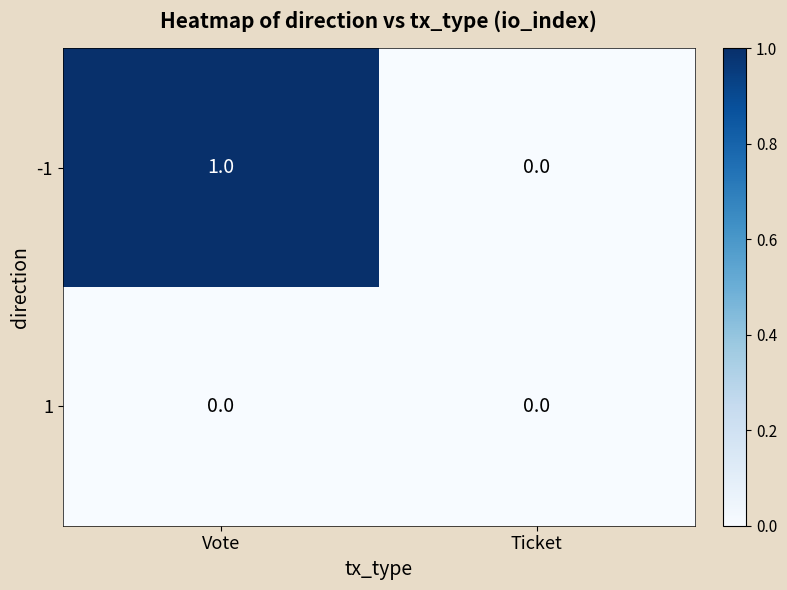

Which series has the largest total across all categories?

-1